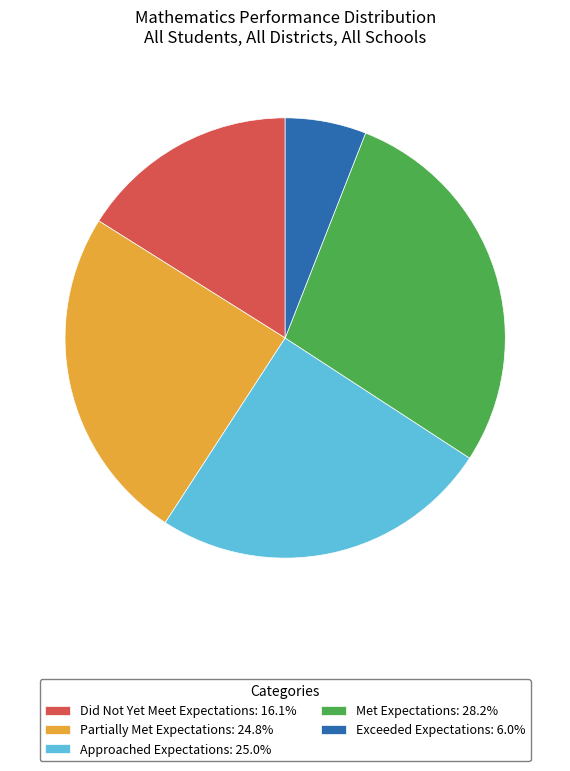

How many slices are in this pie chart?

5